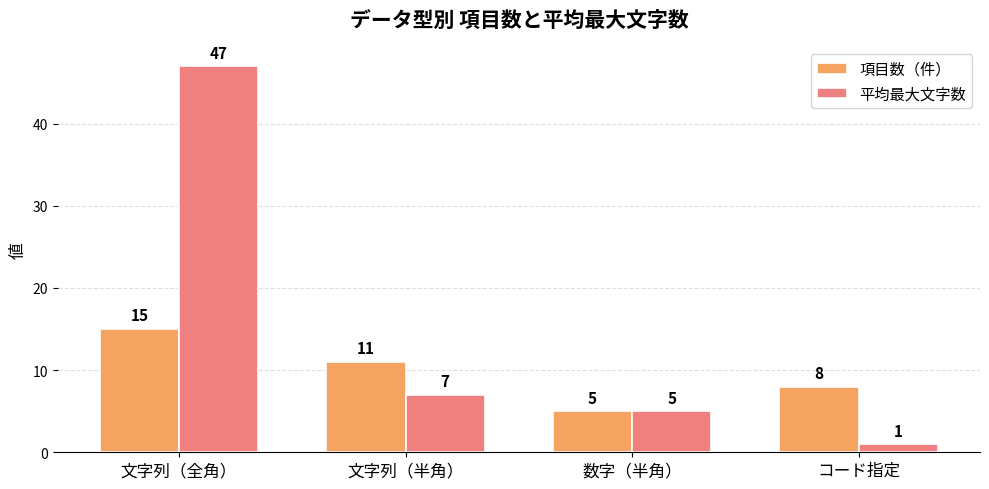

Reading left to right, what are all the values shown in this chart?

項目数（件）: 15	11	5	8
平均最大文字数: 47	7	5	1